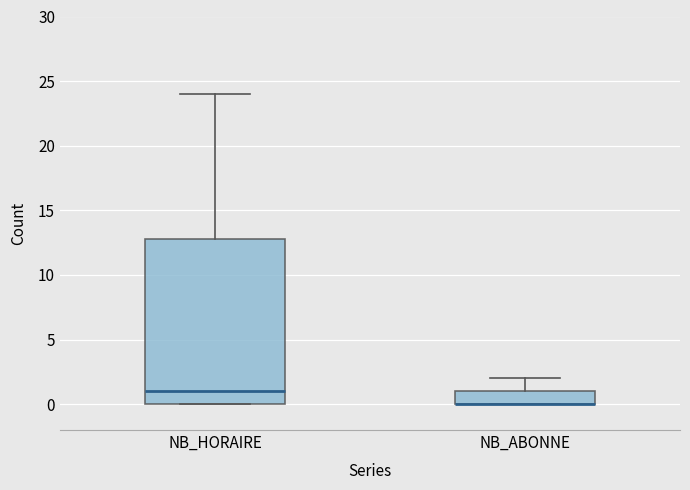

Comparing the boxes themselves (not the whiskers), which one is the tallest?

NB_HORAIRE